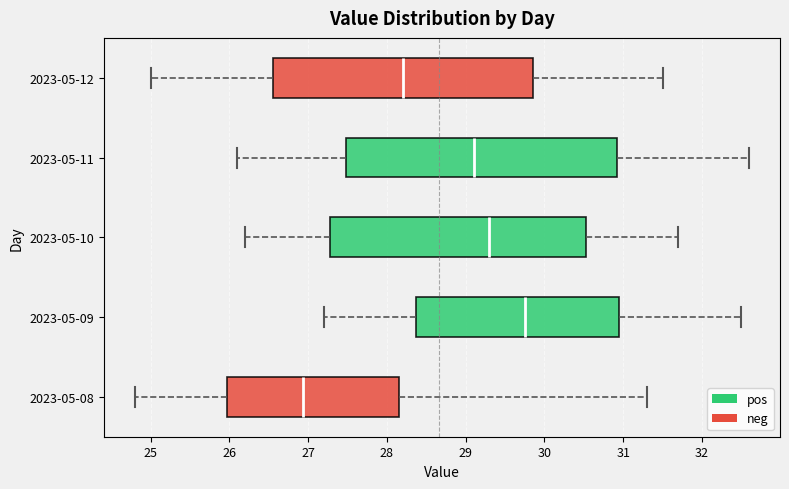

Which box is the widest, from its left edge to its right edge?

2023-05-11